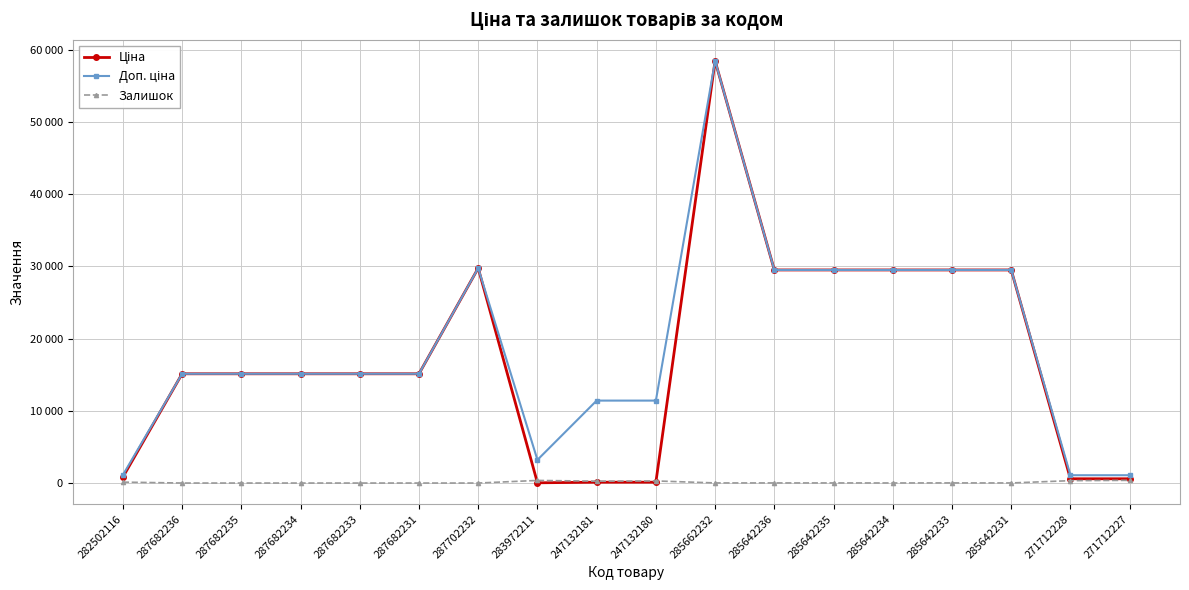

Is this an area chart (filled region under the line)?

No